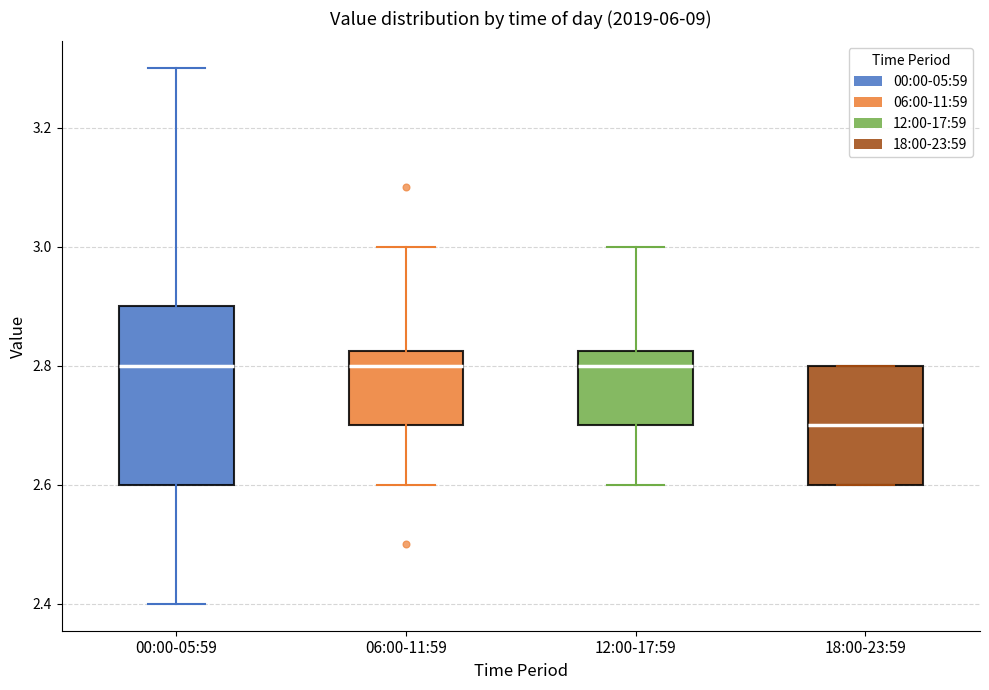

Where does the lower whisker of the box for 12:00-17:59 end on the y-axis? The values are not printed on the chart, so give them approximately, as read against the axis.

2.60